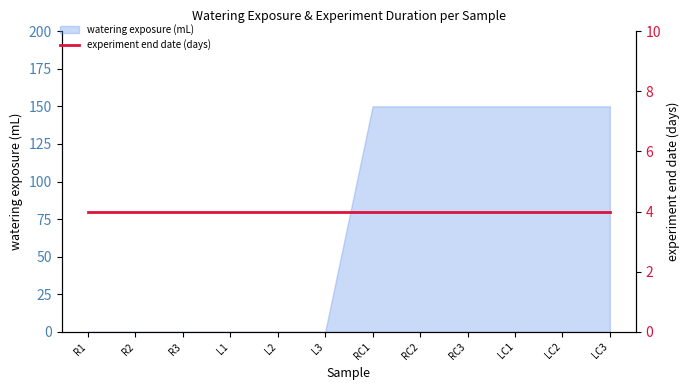

True or false: the data has more than 1 interior local peaks.

False